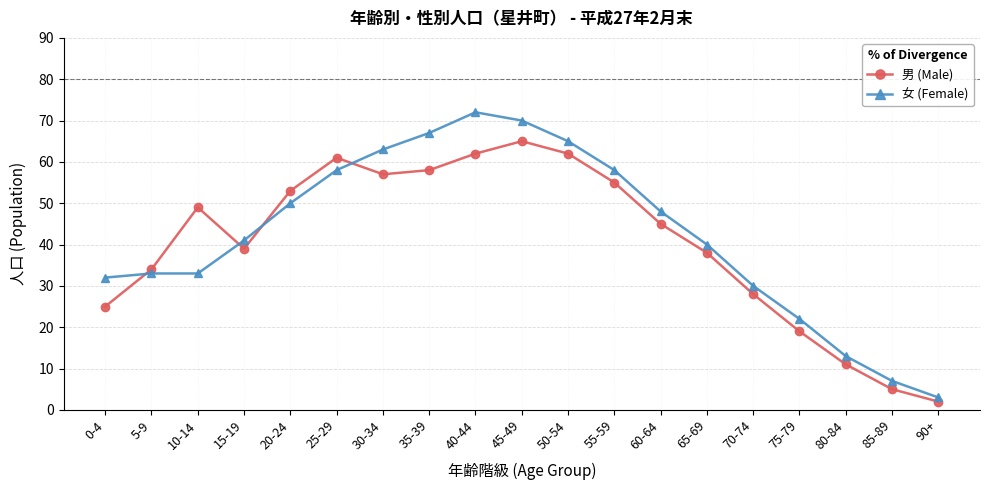

At which category does 男 (Male) reach its first local peak?

10-14